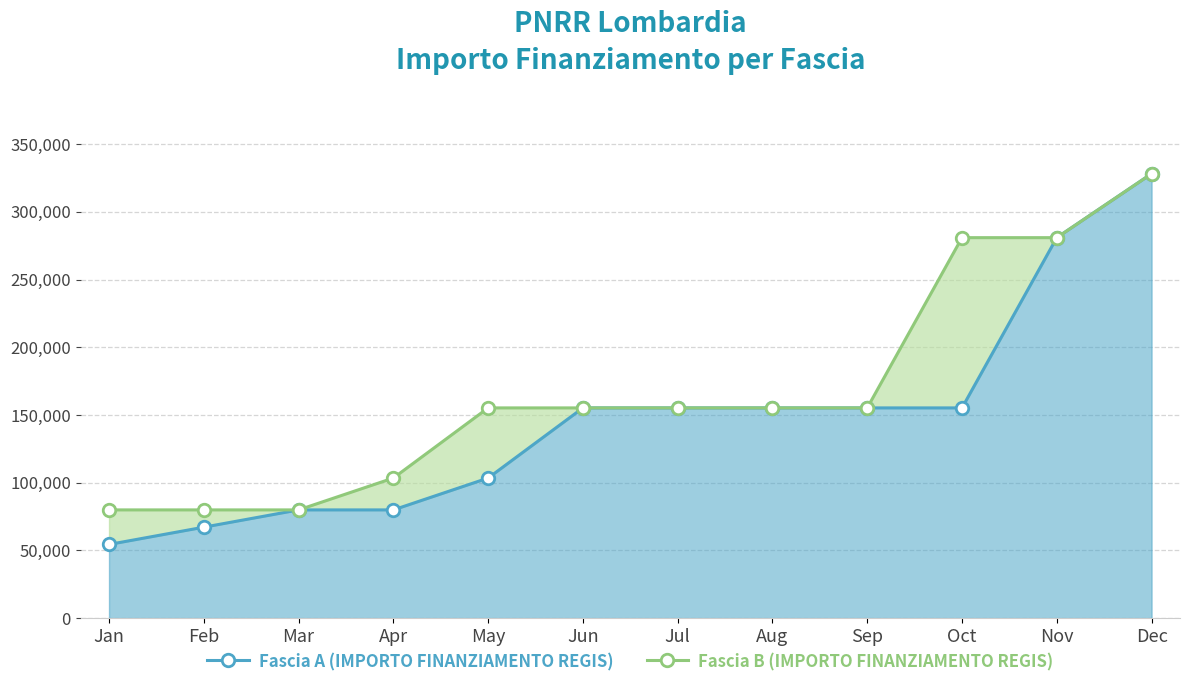

How many data points does each series have?

12